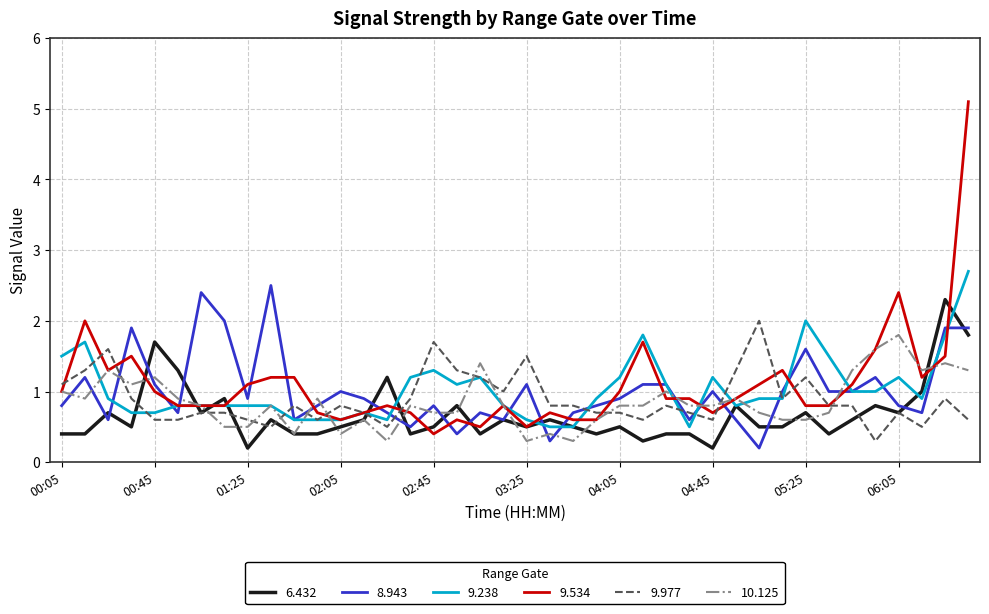

What is the greatest value displayed?

5.1